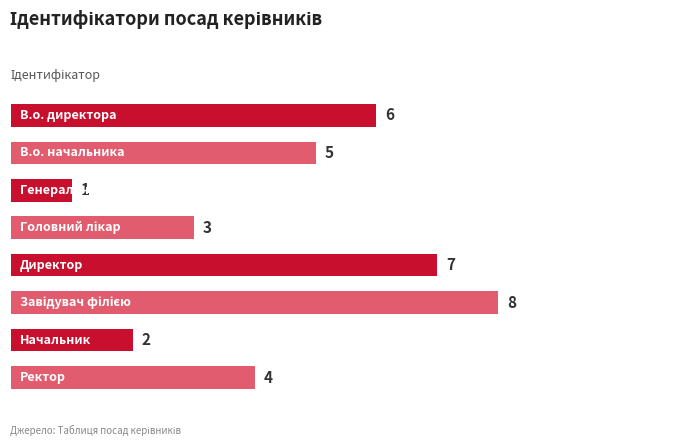

What is the greatest value displayed?

8